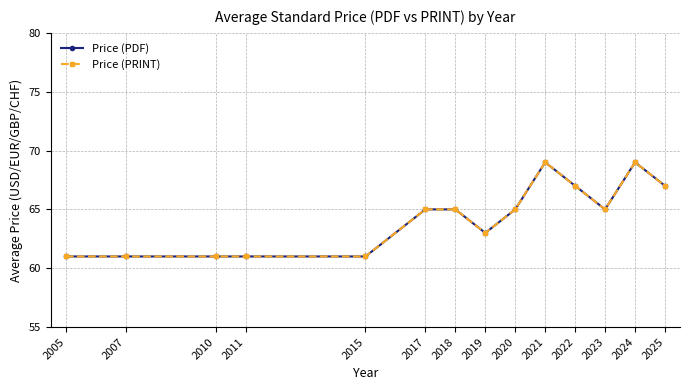

True or false: Price (PDF) and Price (PRINT) cross at least once.

False